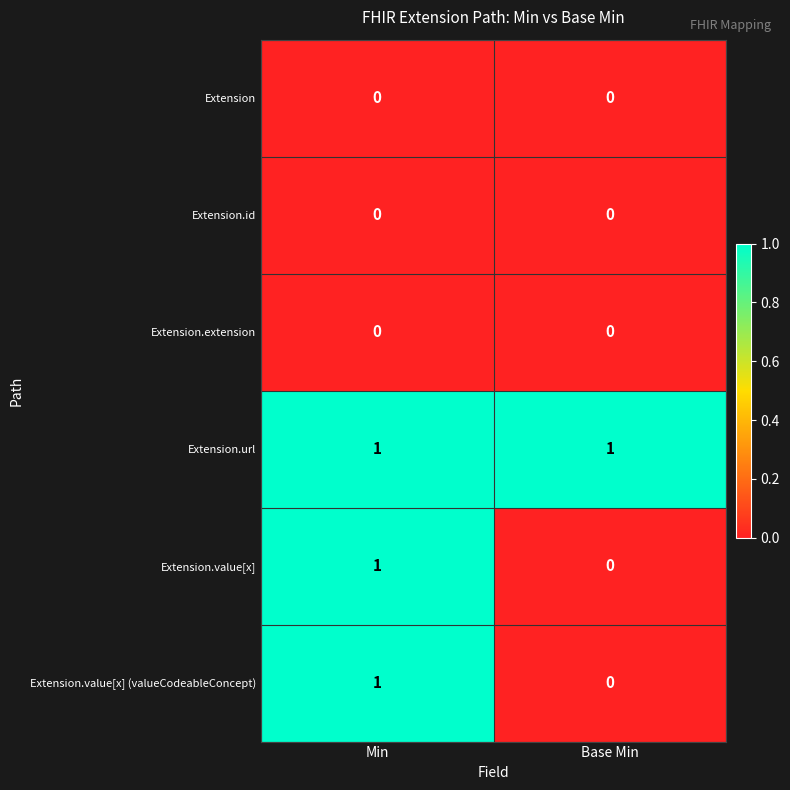

Rank the categories by Extension.value[x] value from highest to lowest.

Min, Base Min